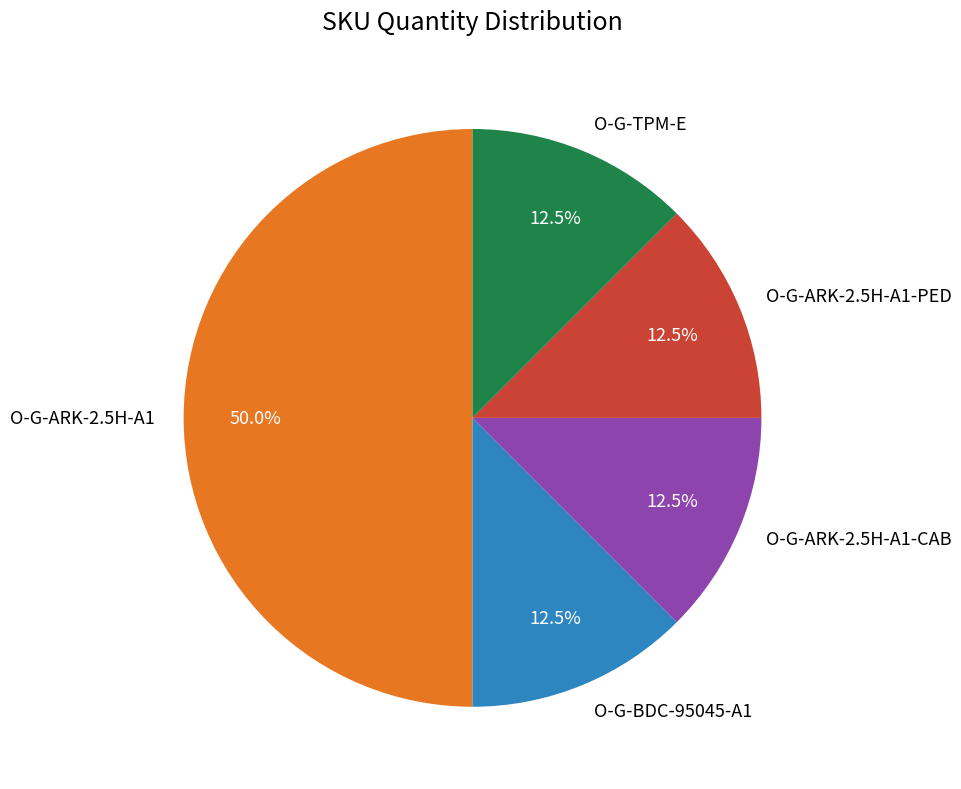

What is the largest slice in the pie chart?

O-G-ARK-2.5H-A1